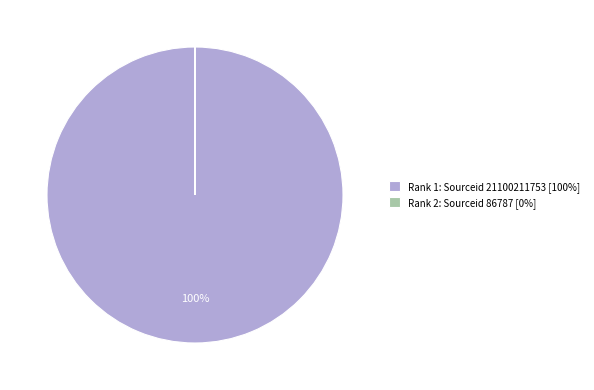

To the nearest percent, what is the average slice percentage?

50%